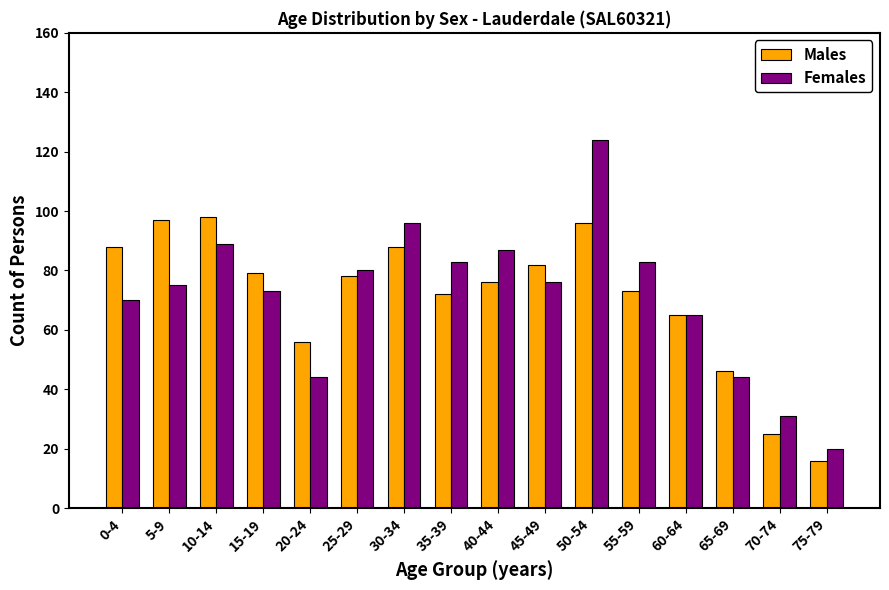

Is it true that Males equals 46 at 65-69?

True